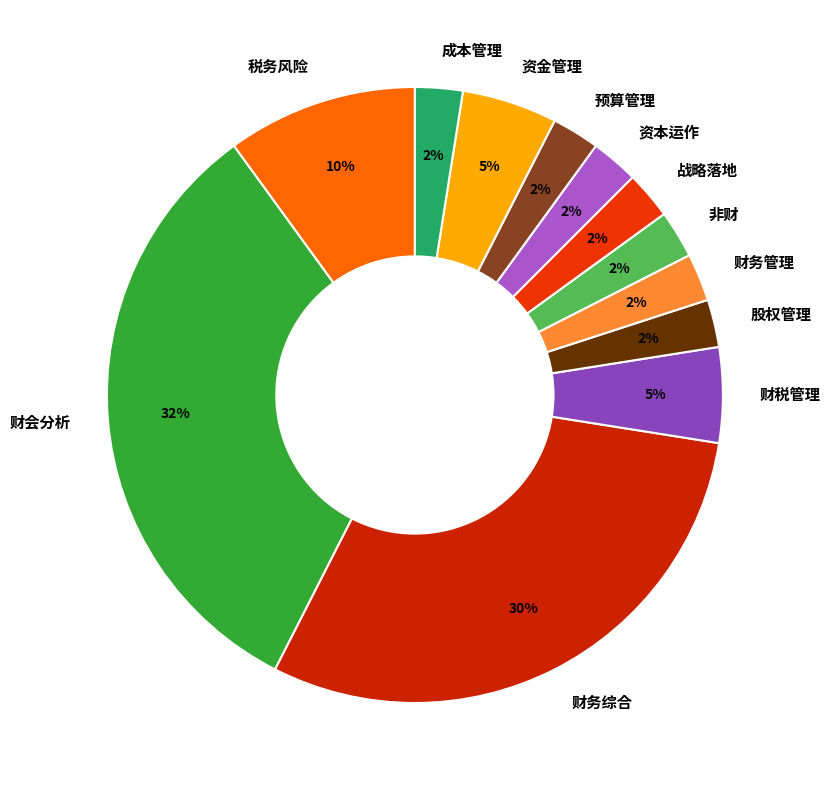

To the nearest percent, what is the average slice percentage?

8%